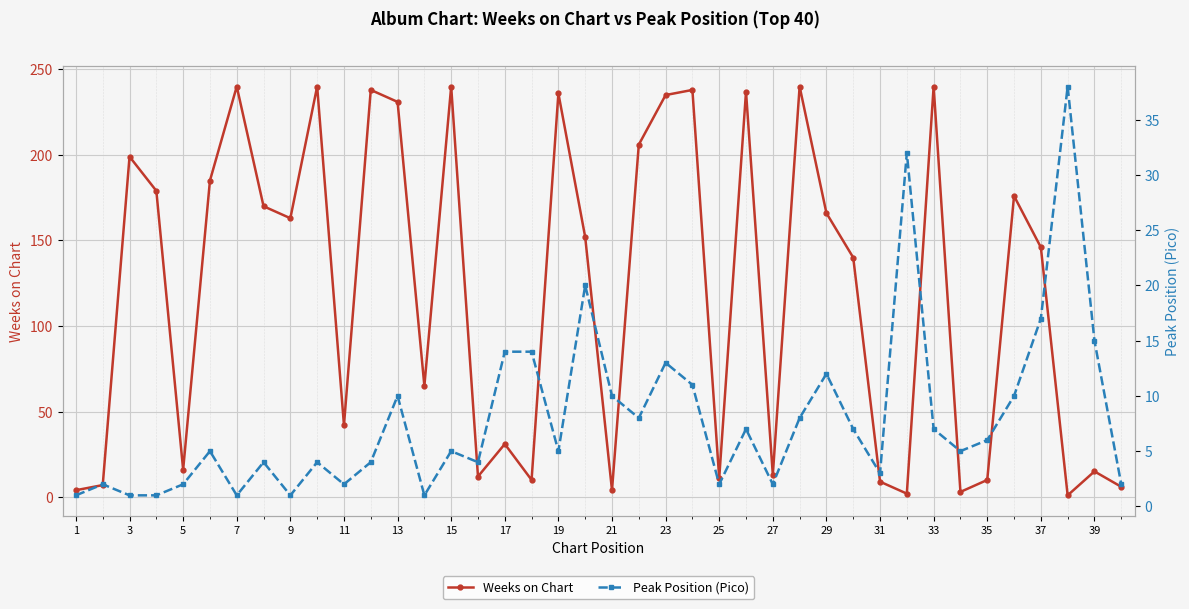

At which category does Weeks on Chart reach its first local peak?

3